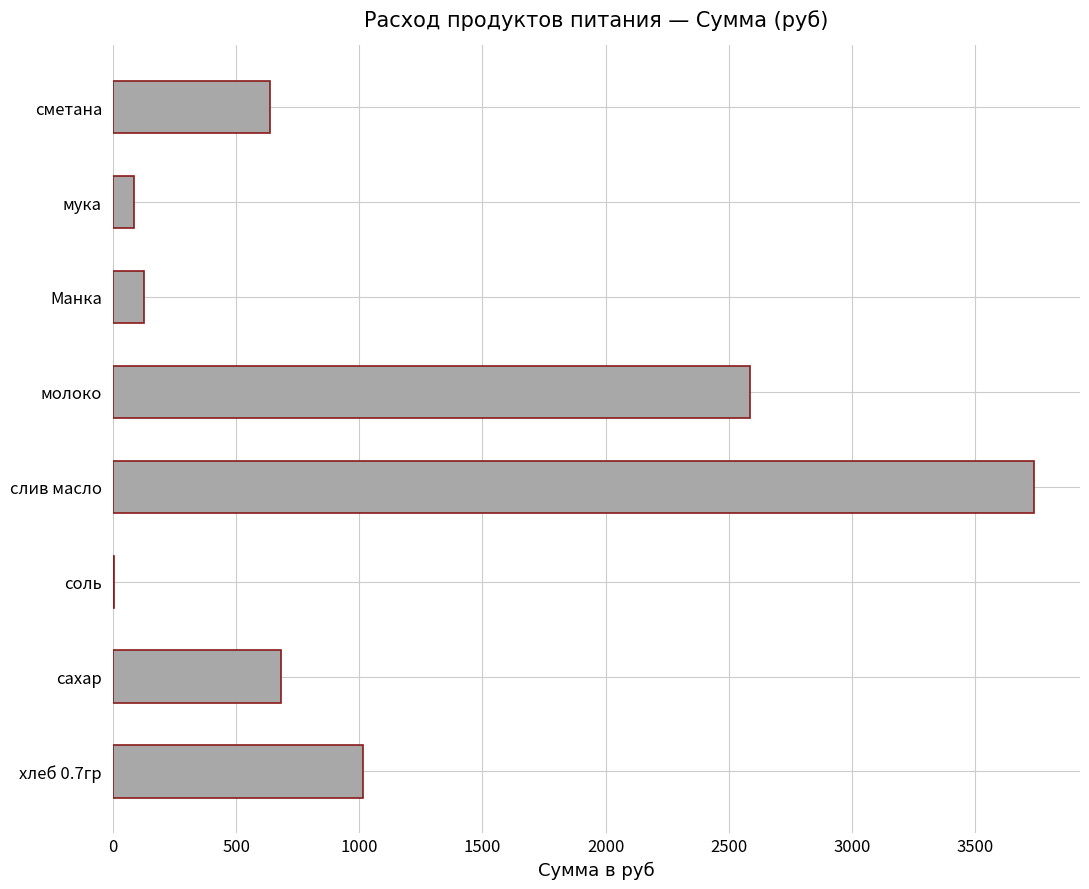

Does the chart contain stacked bars?

No